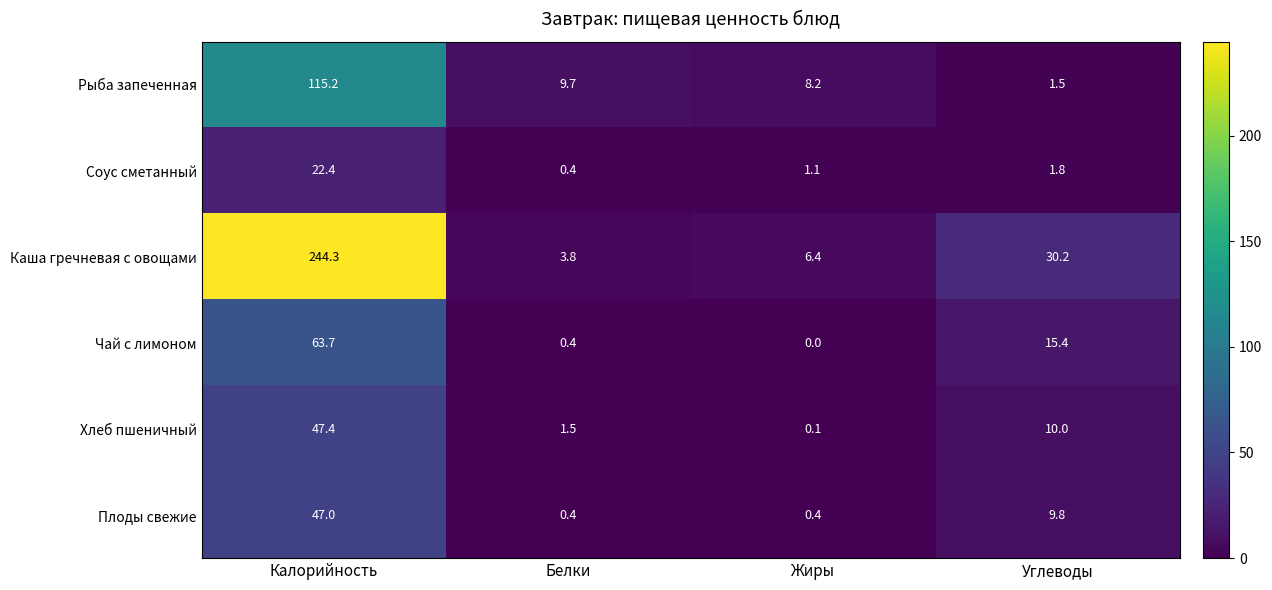

What is the sum of all Плоды свежие values?

57.6